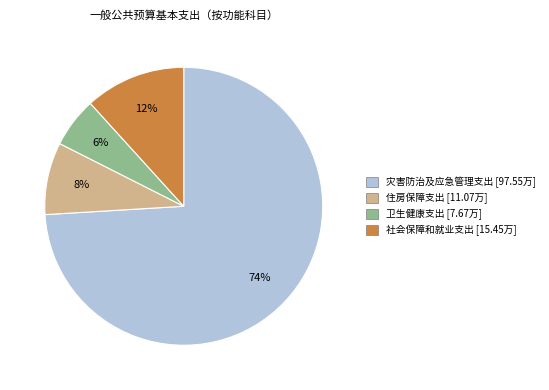

What is the majority slice?

灾害防治及应急管理支出